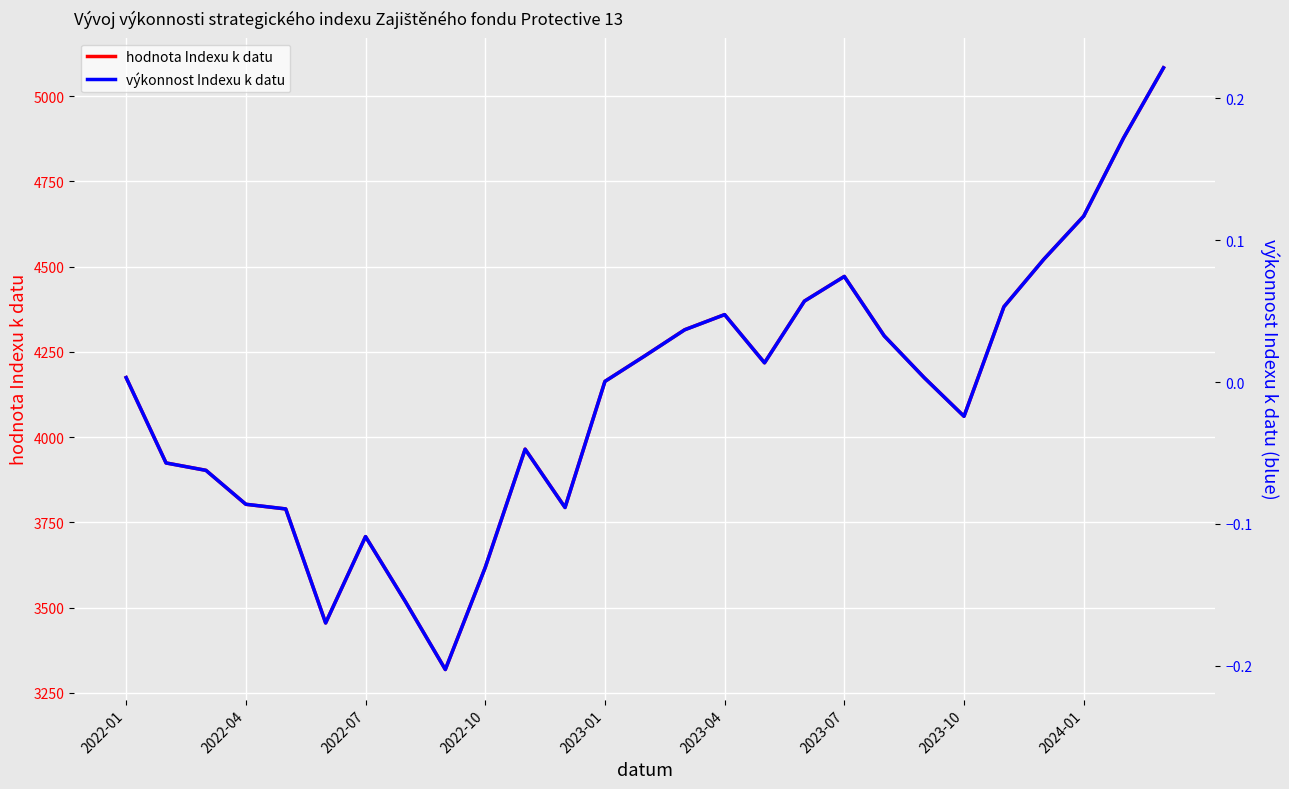

What is the maximum value for hodnota Indexu k datu?

5083.4